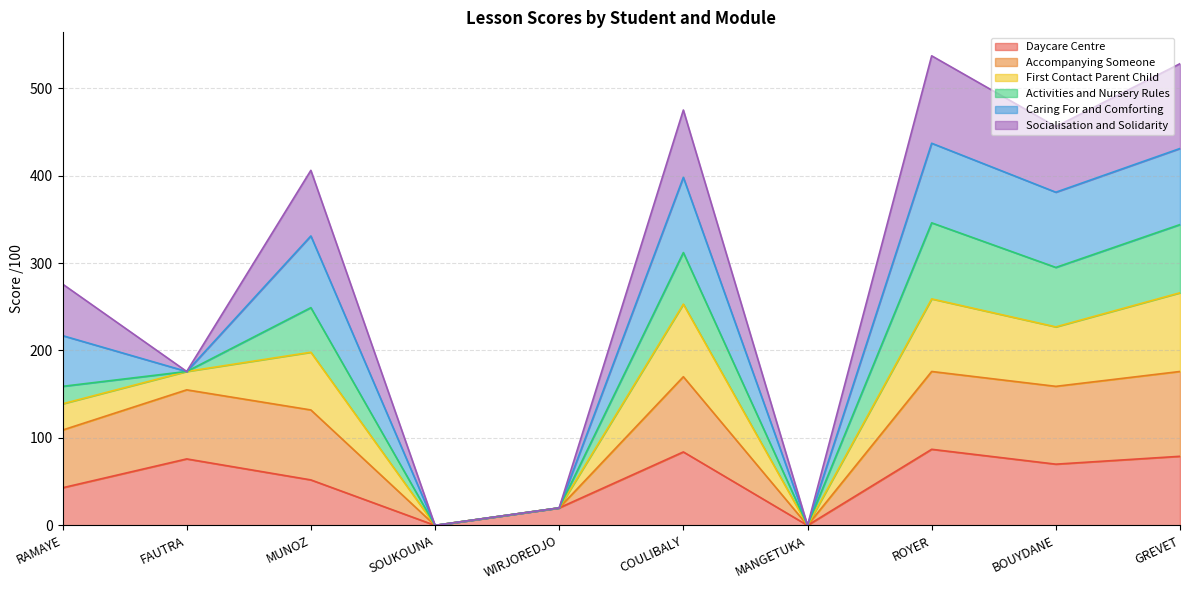

The value of Daycare Centre at COULIBALY is 49. True or false?

False